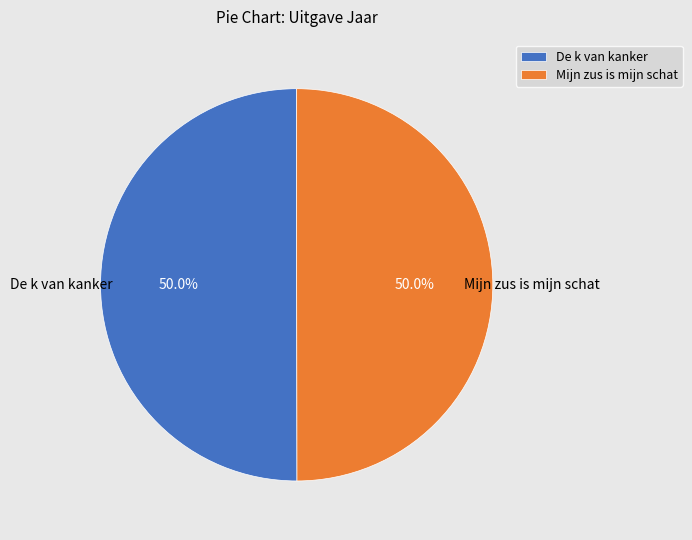

Count the number of slices in the pie.

2